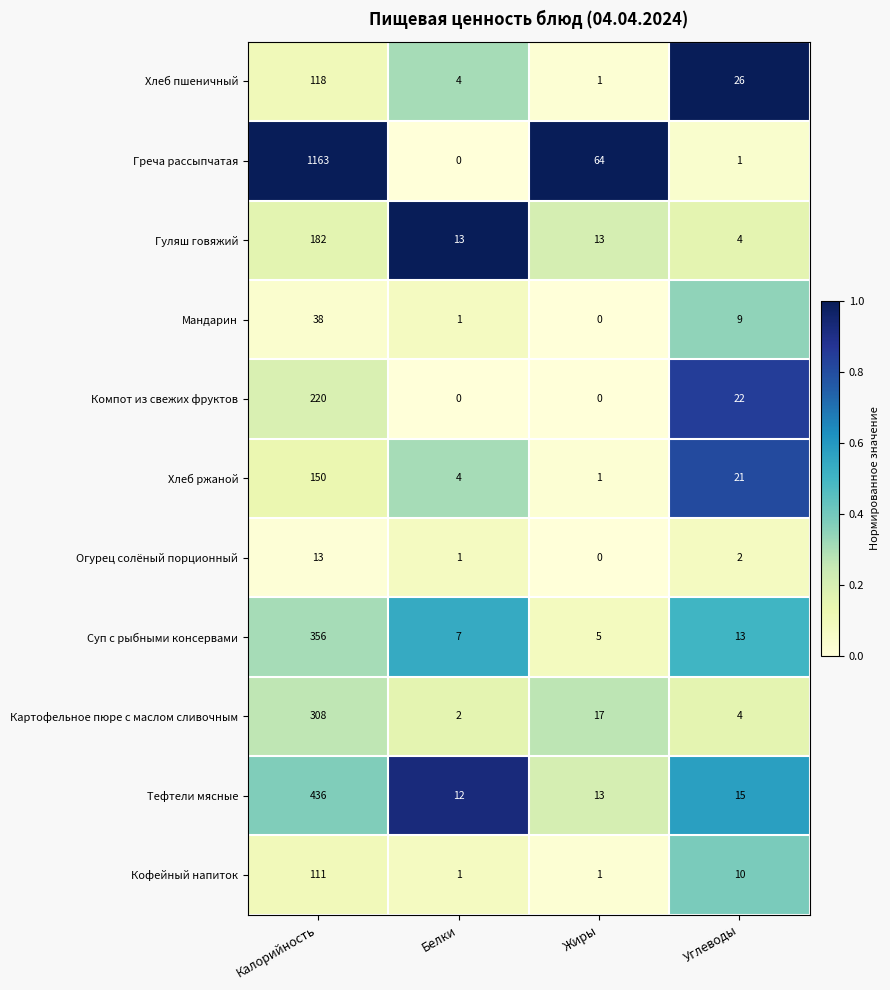

What is the difference between the maximum and second lowest values in the Огурец солёный порционный series?

12